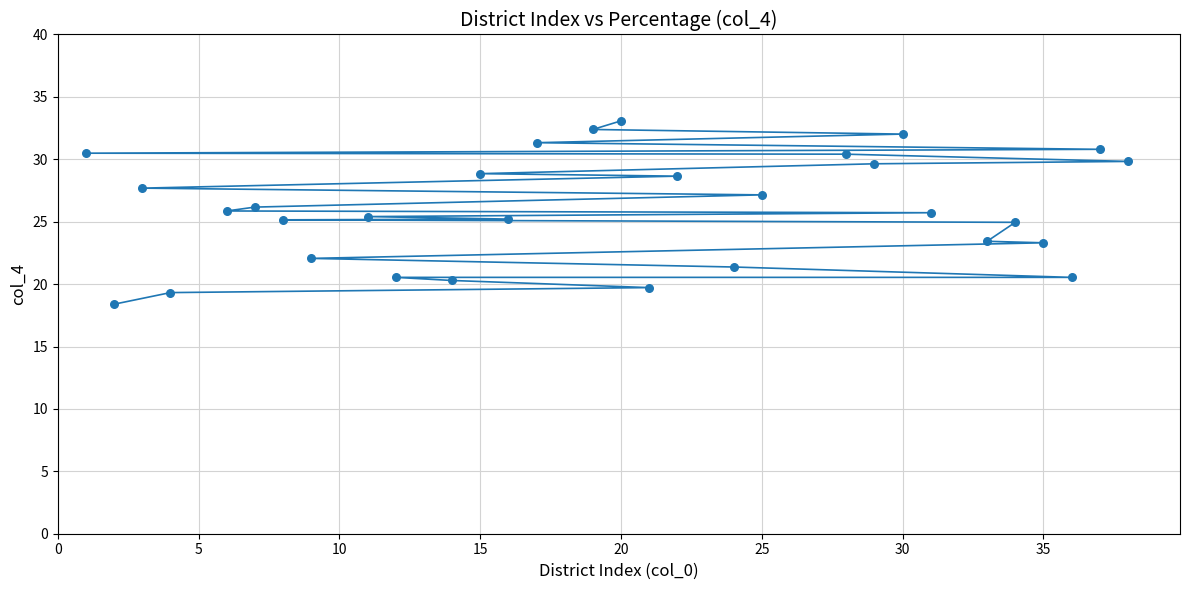

What is the range of X values (max minus min)?

37.0